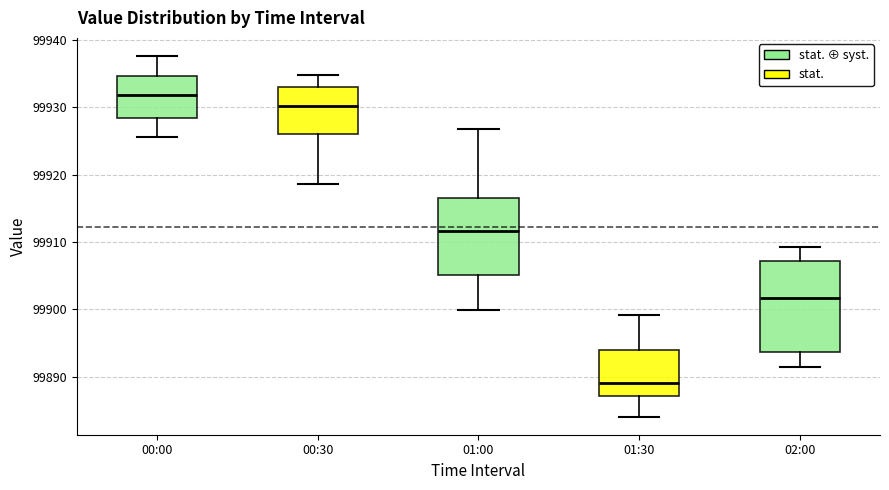

Reading left to right, transcribe this box plot: for each box, give where its median line is, the range the box spans, and where its two whiskers end, as read against the y-axis. The values are not printed on the chart, so give them approximately, as read against the axis.

00:00: median 99932, box 99928 to 99935, whiskers 99926 to 99938
00:30: median 99930, box 99926 to 99933, whiskers 99919 to 99935
01:00: median 99912, box 99905 to 99917, whiskers 99900 to 99927
01:30: median 99889, box 99887 to 99894, whiskers 99884 to 99899
02:00: median 99902, box 99894 to 99907, whiskers 99891 to 99909